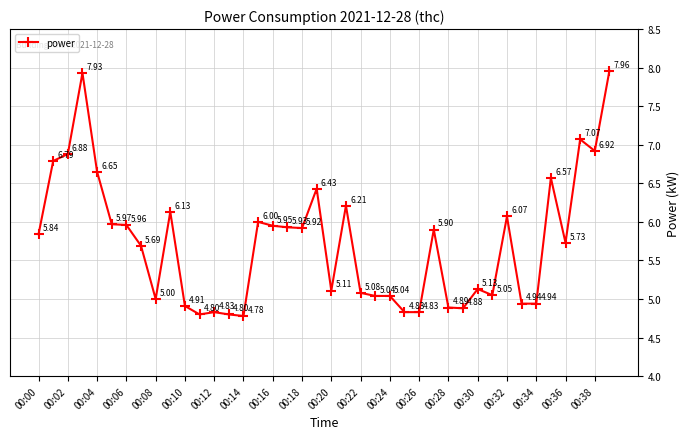

What is the difference between the maximum and minimum values?

3.2